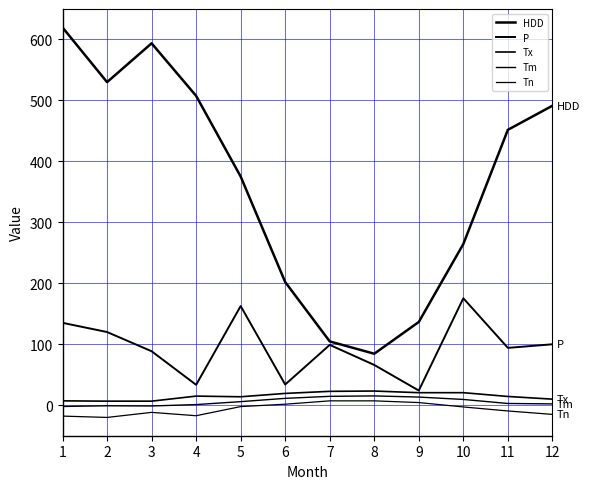

Does the chart have visible grid lines?

Yes